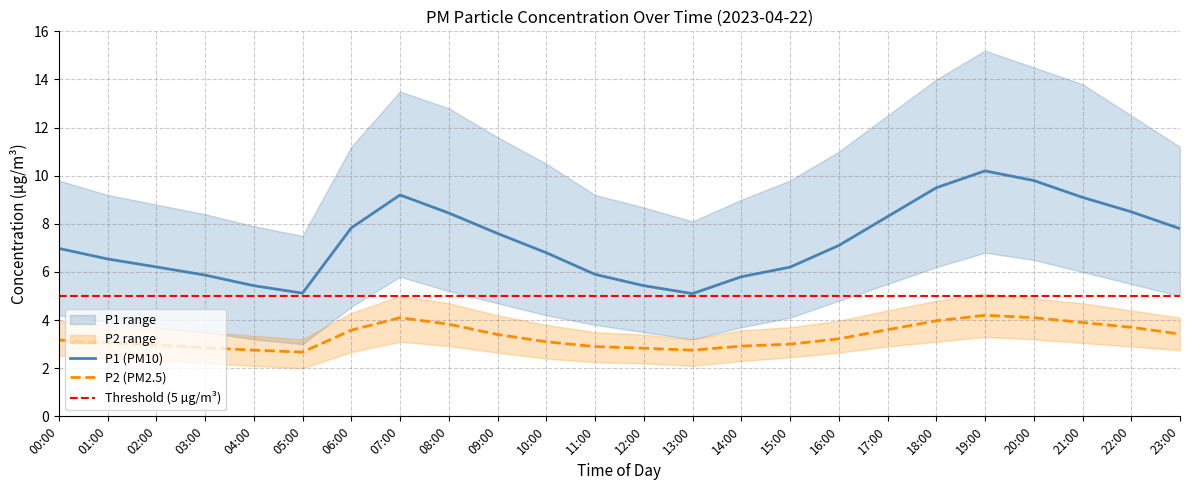

In P2 (PM2.5), how many points are lower than both neighbors (excluding endpoints)?

2